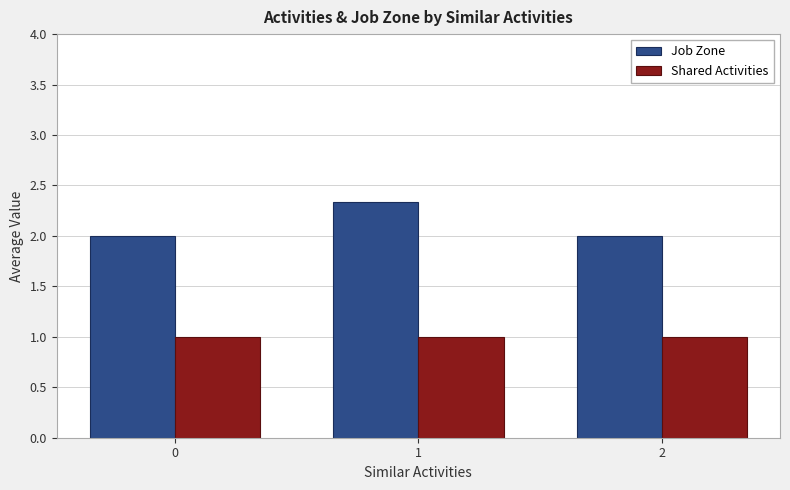

The value of Job Zone at 2 is 0.7. True or false?

False